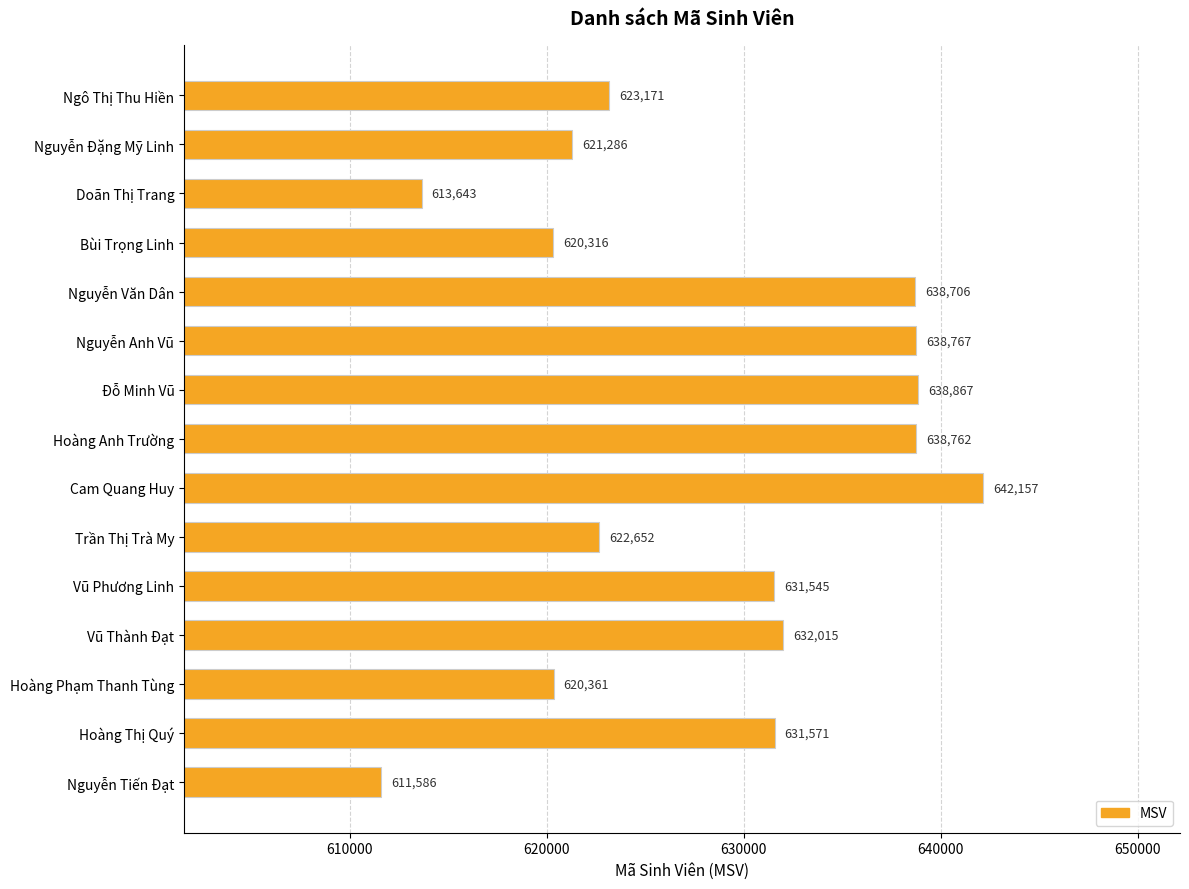

What is the label of the 7th bar from the bottom?

Cam Quang Huy